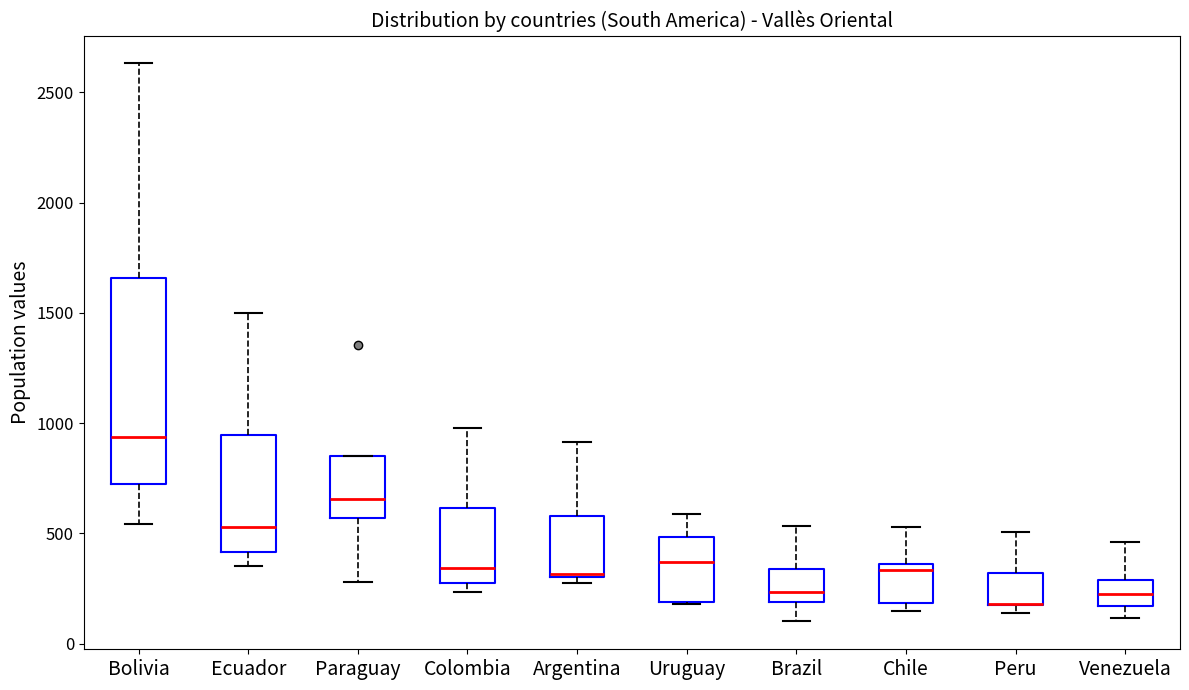

Which box is the tallest, from its lower edge to its upper edge?

Bolivia